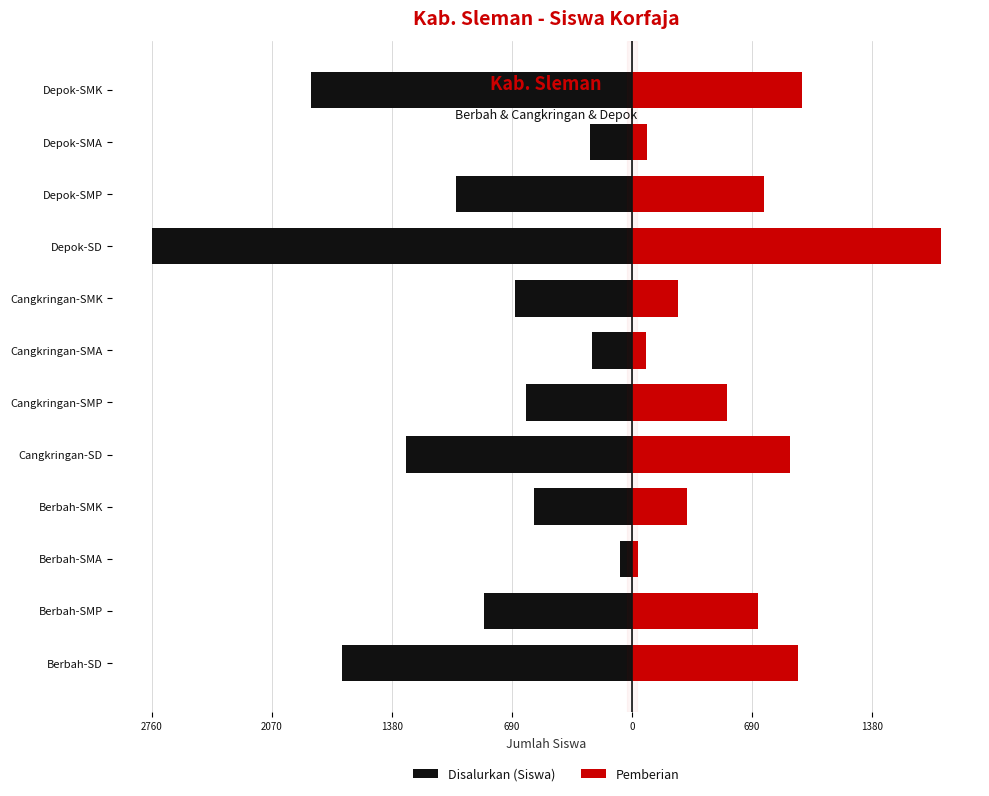

What is the average value of the Disalurkan (Siswa) series?

-984